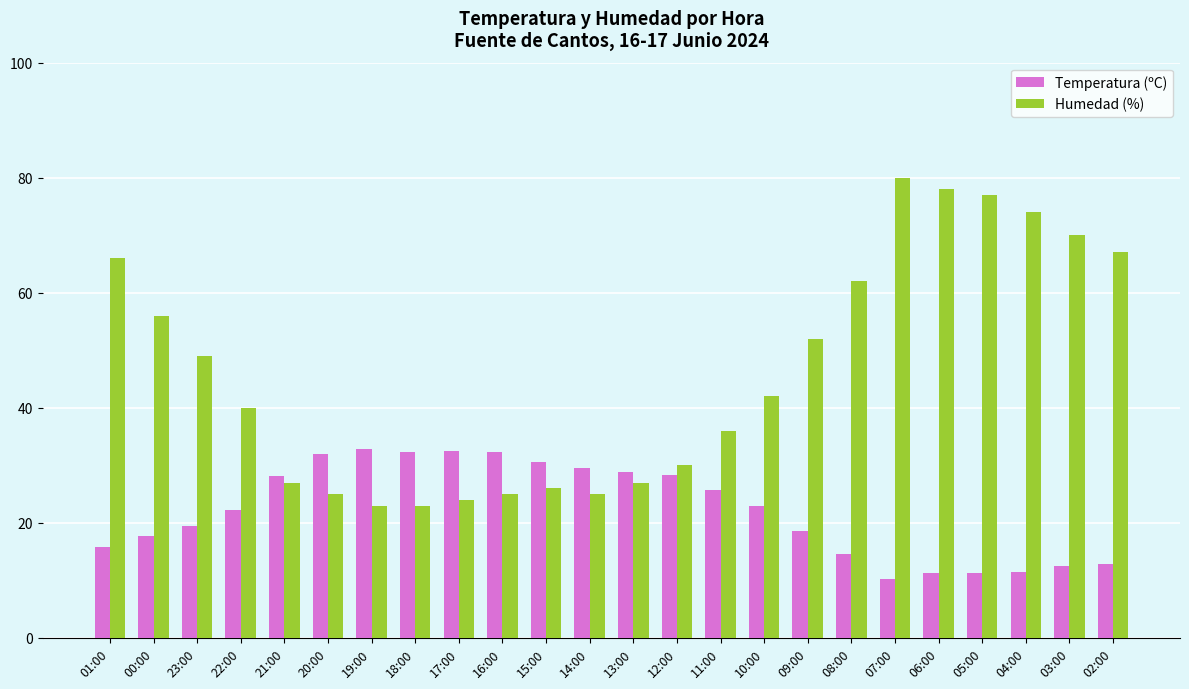

List the series in order of their overall mean, highest first.

Humedad (%), Temperatura (ºC)